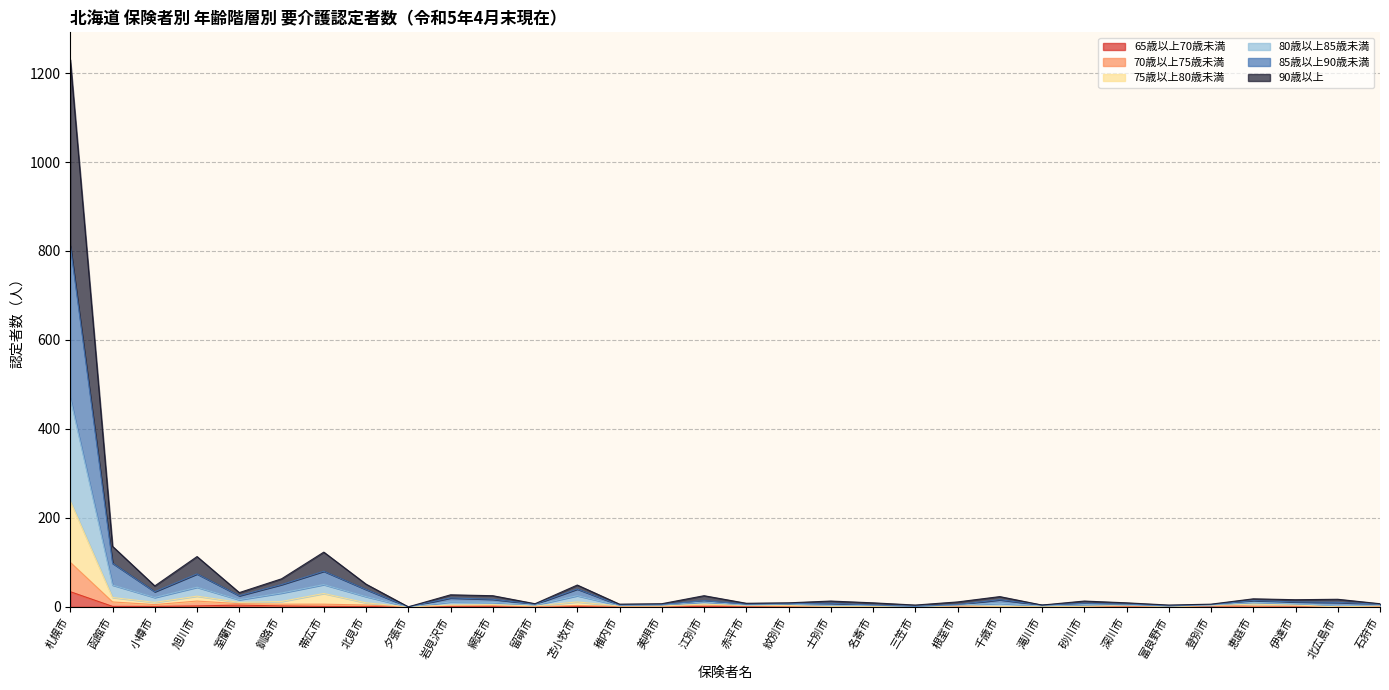

At how many categories does at least one series exceed 1159?

1